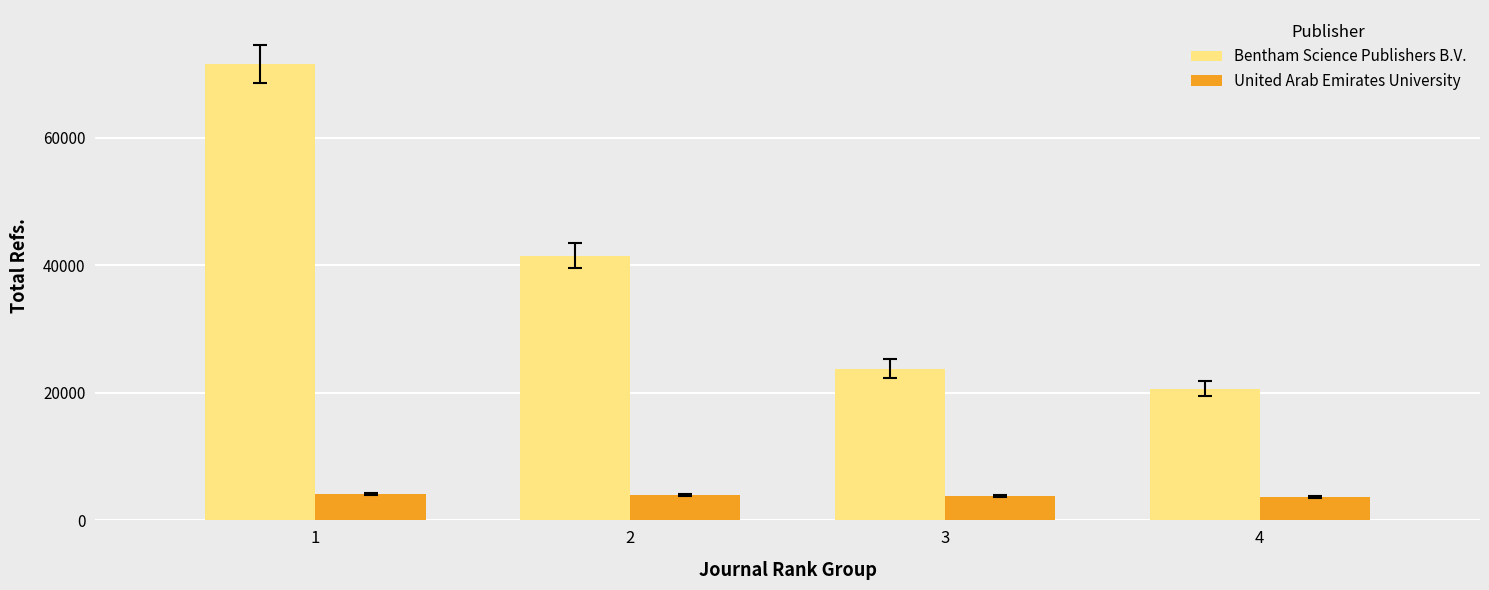

List the labels in order of Bentham Science Publishers B.V. value, largest first.

1, 2, 3, 4